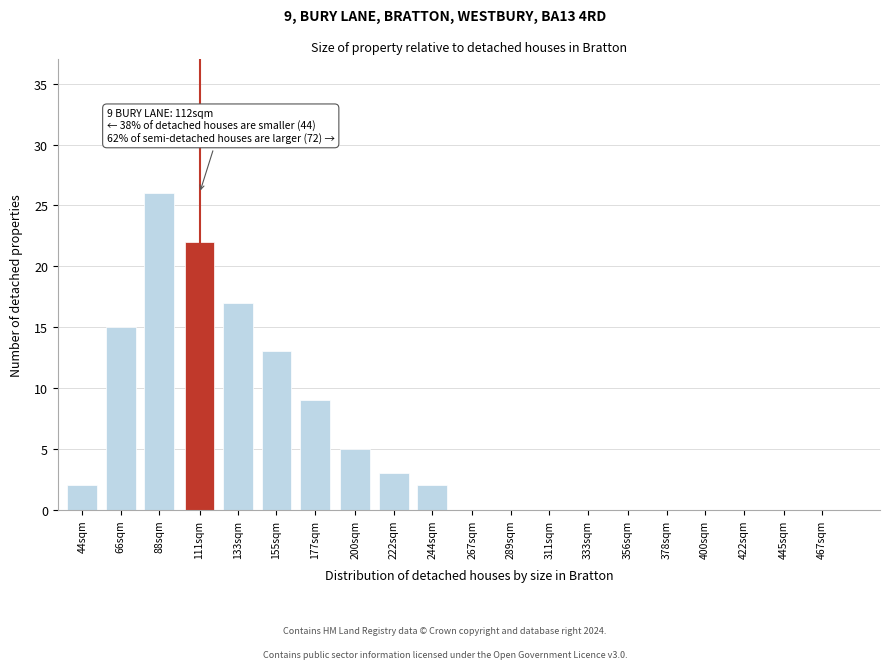

Reading left to right, transcribe all the data shown in this chart.

44sqm=2	66sqm=15	88sqm=26	111sqm=22	133sqm=17	155sqm=13	177sqm=9	200sqm=5	222sqm=3	244sqm=2	267sqm=0	289sqm=0	311sqm=0	333sqm=0	356sqm=0	378sqm=0	400sqm=0	422sqm=0	445sqm=0	467sqm=0